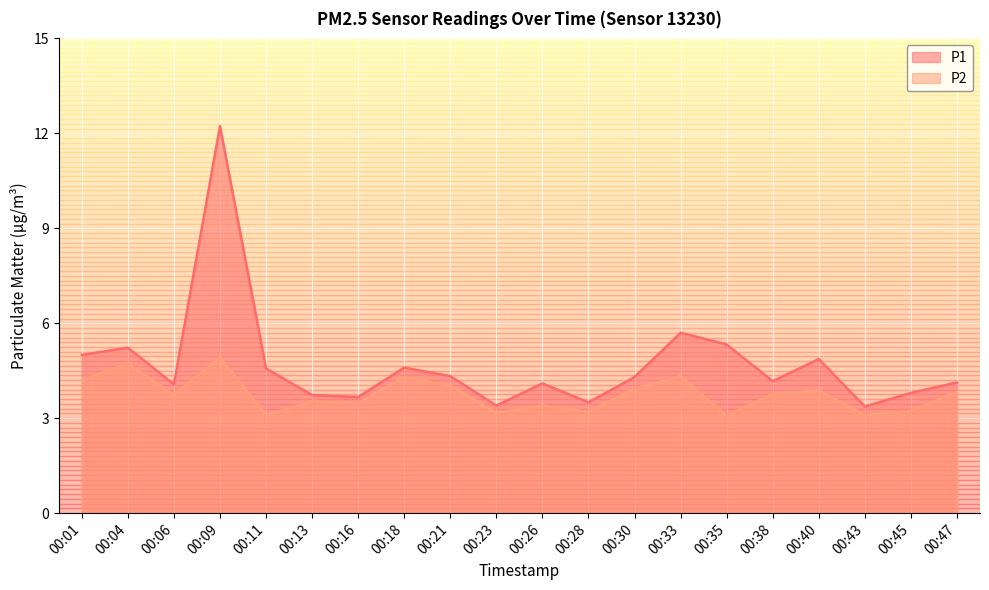

True or false: P2 and P1 cross at least once.

False